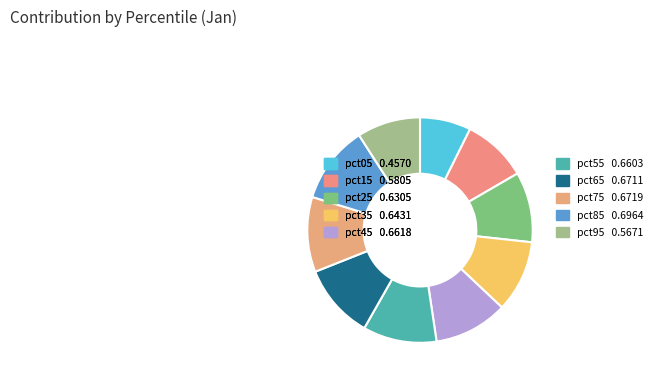

What is the largest slice in the pie chart?

pct85